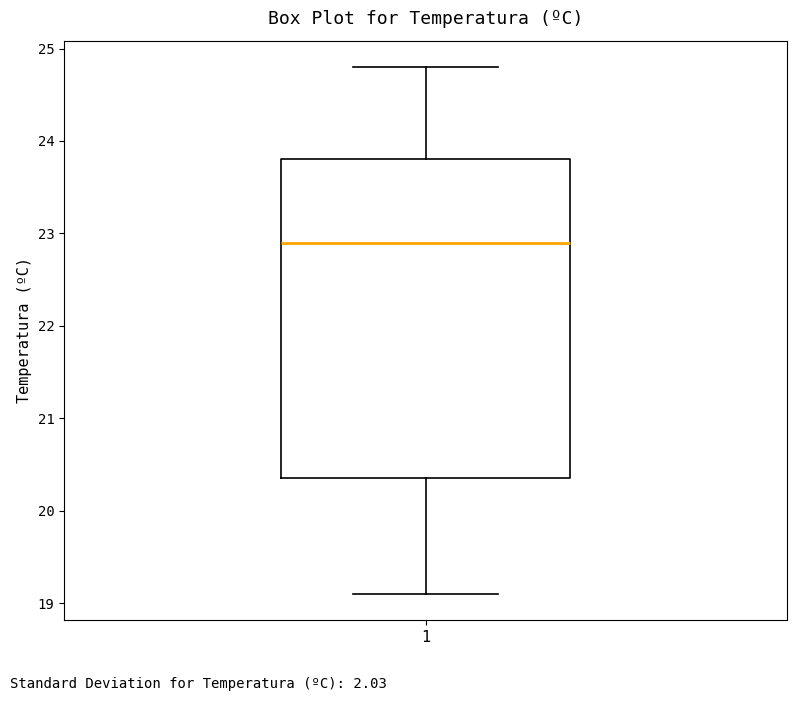

Read this box plot against the y-axis: the position of the median line, the range covered by the box, and the ends of both whiskers. The values are not printed on the chart, so give them approximately, as read against the axis.

median 22.9, box 20.4 to 23.8, whiskers 19.1 to 24.8